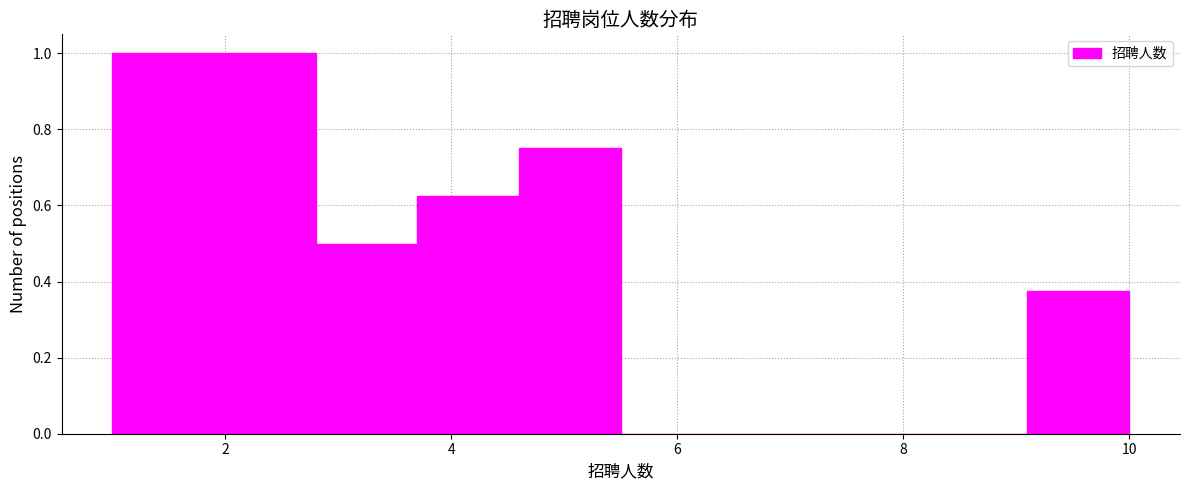

Reading left to right, list every bar in this chart as the range it spans on the x-axis followed by its height. Neither the bar edges nor the heights are printed on the chart, so give them approximately, as read against the axes.

1.0 to 1.9: 1.00
1.9 to 2.8: 1.00
2.8 to 3.7: 0.50
3.7 to 4.6: 0.62
4.6 to 5.5: 0.76
5.5 to 6.4: 0
6.4 to 7.3: 0
7.3 to 8.2: 0
8.2 to 9.1: 0
9.1 to 10.0: 0.38